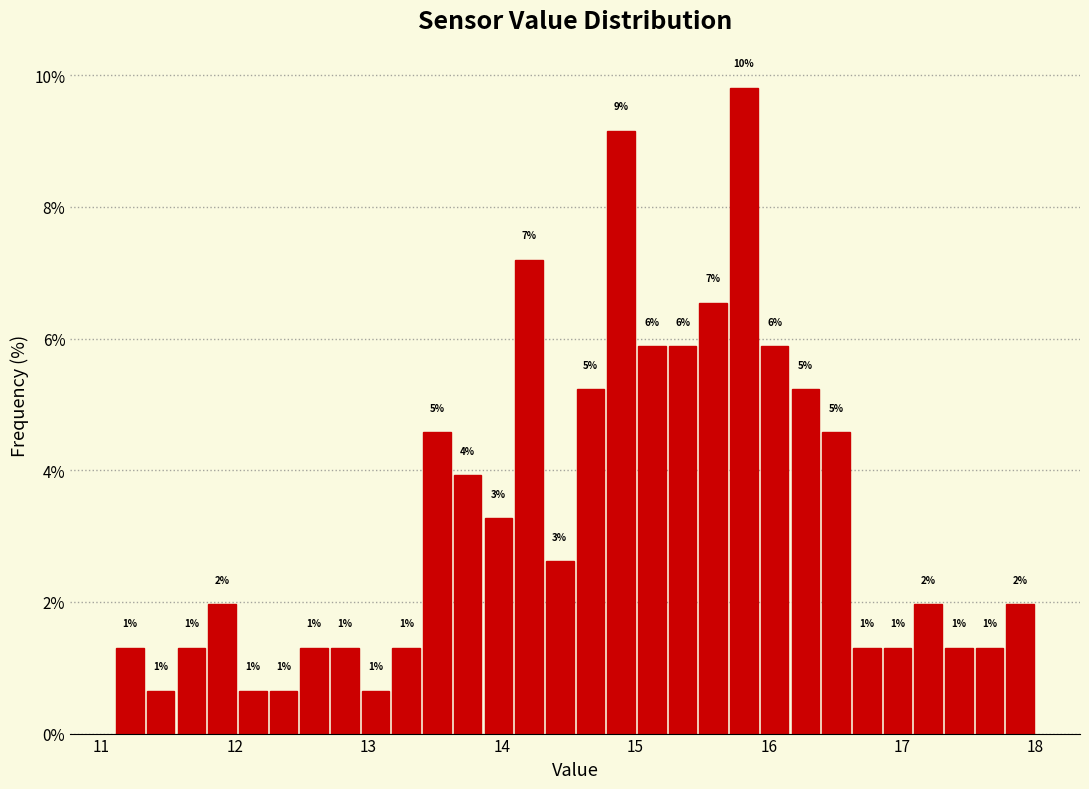

Around what value on the x-axis is the tallest bar? Give the approximate position of its centre, as read against the axis.

15.8